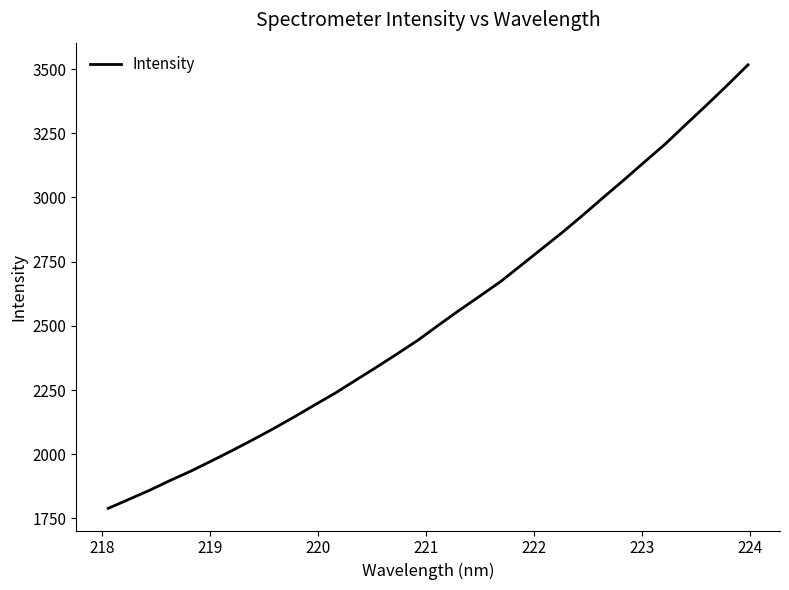

What is the smallest value displayed?

1789.3